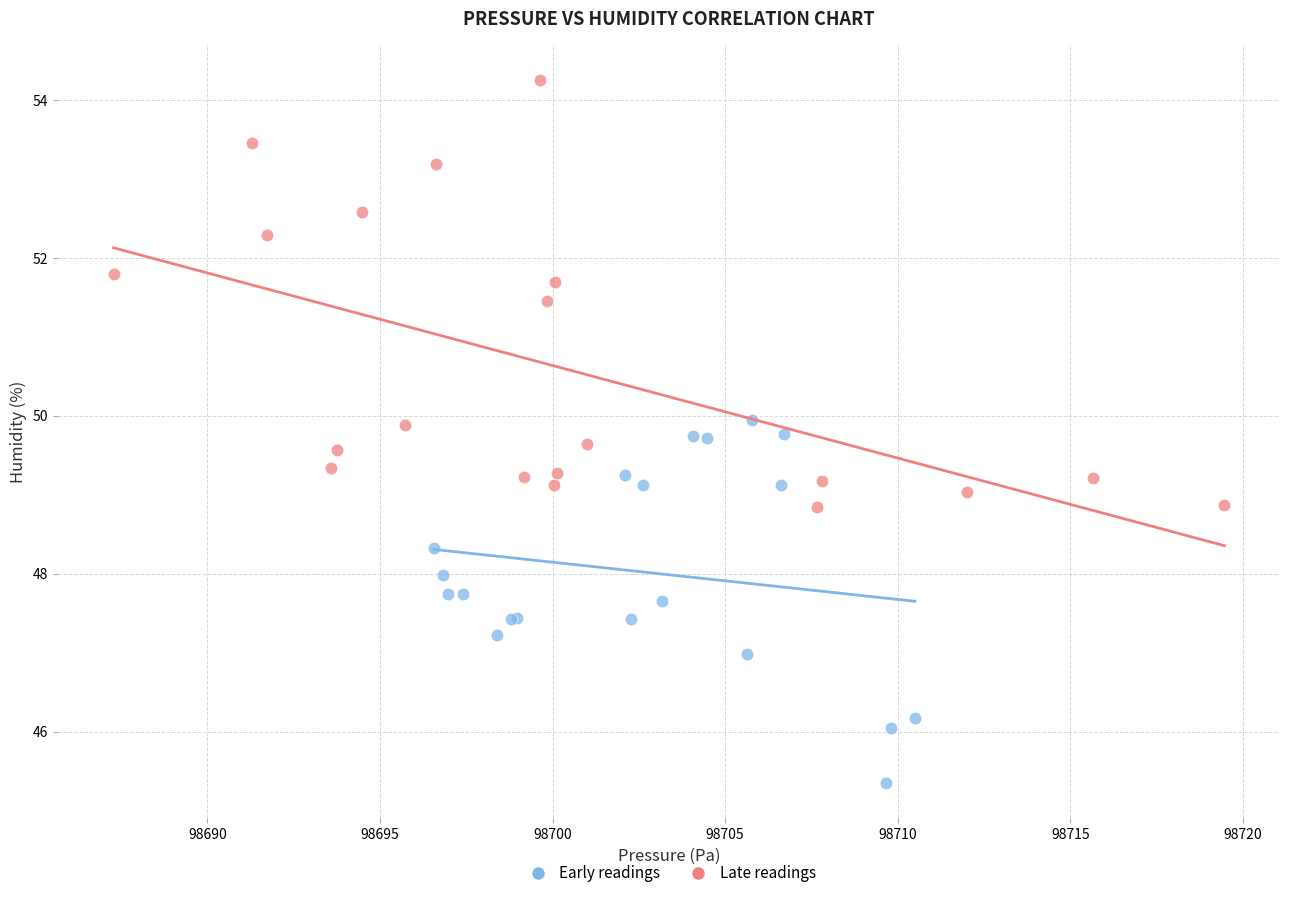

Which series contains the highest Y value?

Late readings